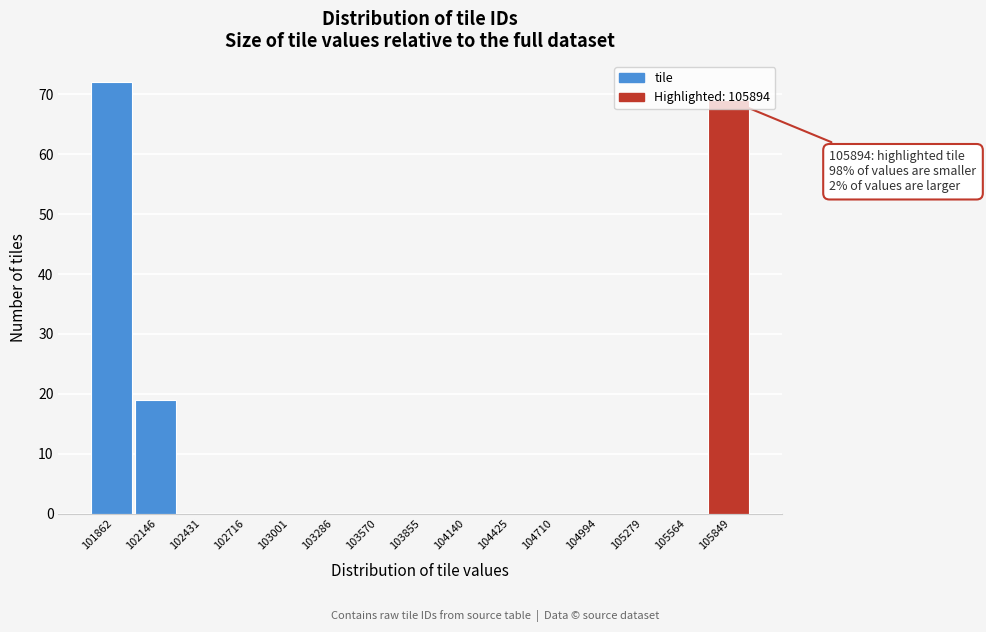

Which label corresponds to the largest value in the chart?

101862